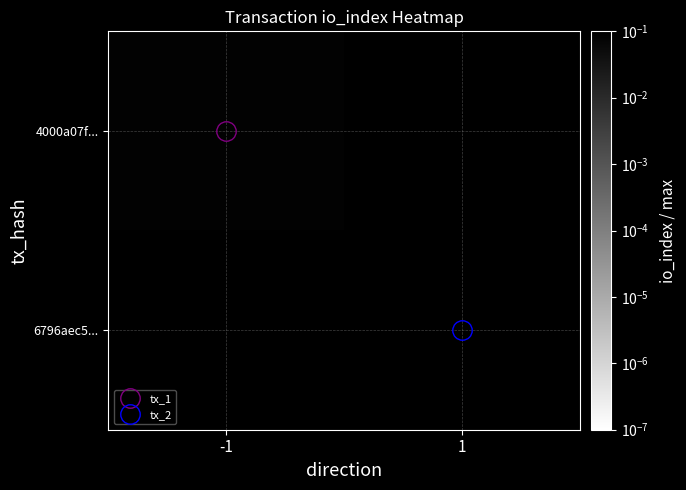

What is the spread (max minus min) of values at -1?

0.1